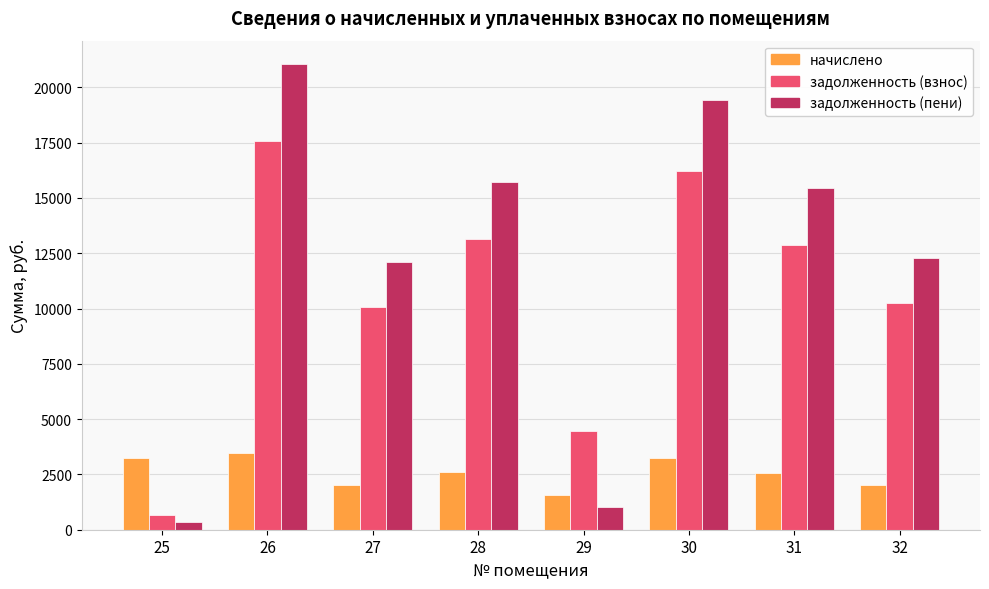

Is it true that начислено equals 752.3 at 32?

False